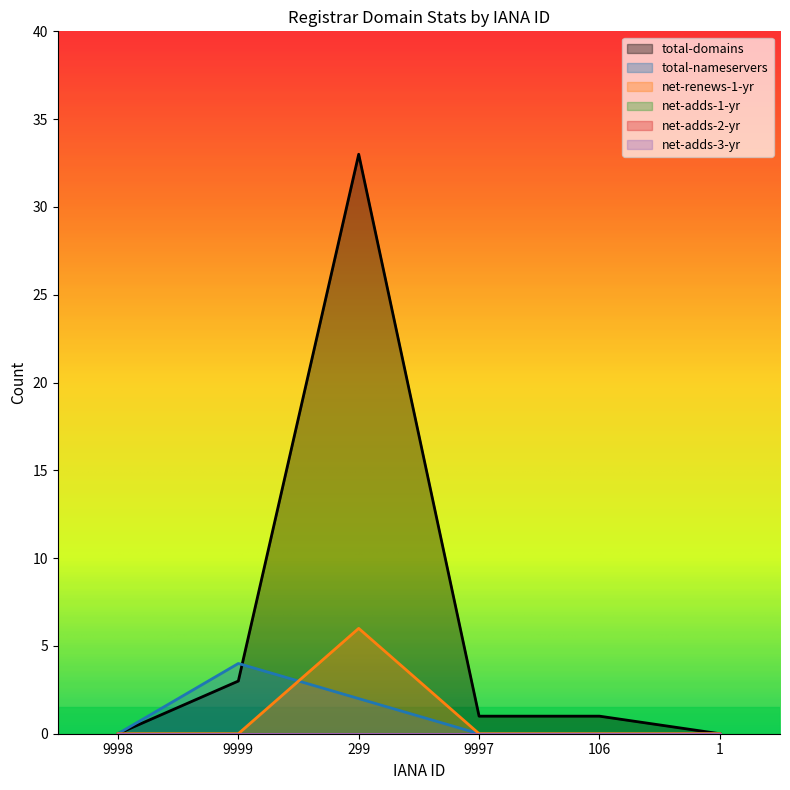

Reading left to right, extract all data points from this chart.

total-domains: 9998=0	9999=3	299=33	9997=1	106=1	1=0
total-nameservers: 9998=0	9999=4	299=2	9997=0	106=0	1=0
net-renews-1-yr: 9998=0	9999=0	299=6	9997=0	106=0	1=0